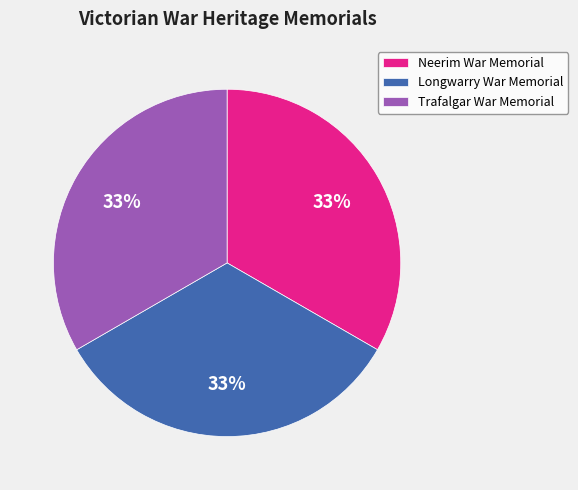

Do Longwarry War Memorial and Trafalgar War Memorial together represent more than half of the pie?

Yes